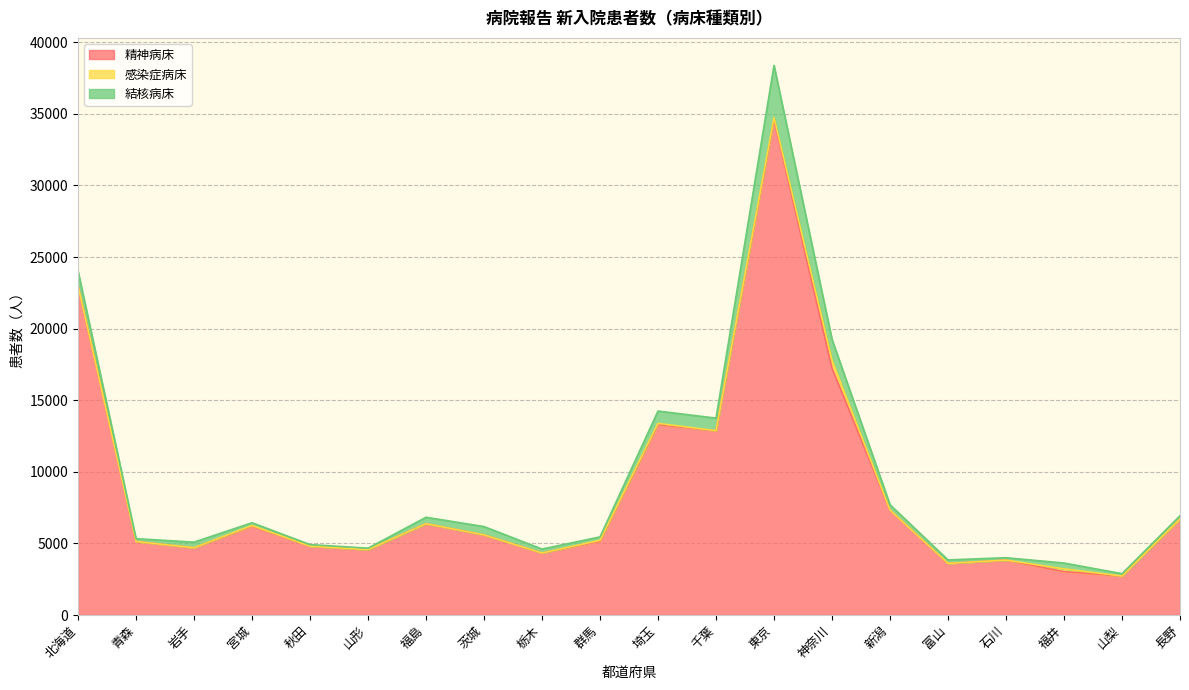

The 感染症病床 series shows 195 at 福井. True or false?

True